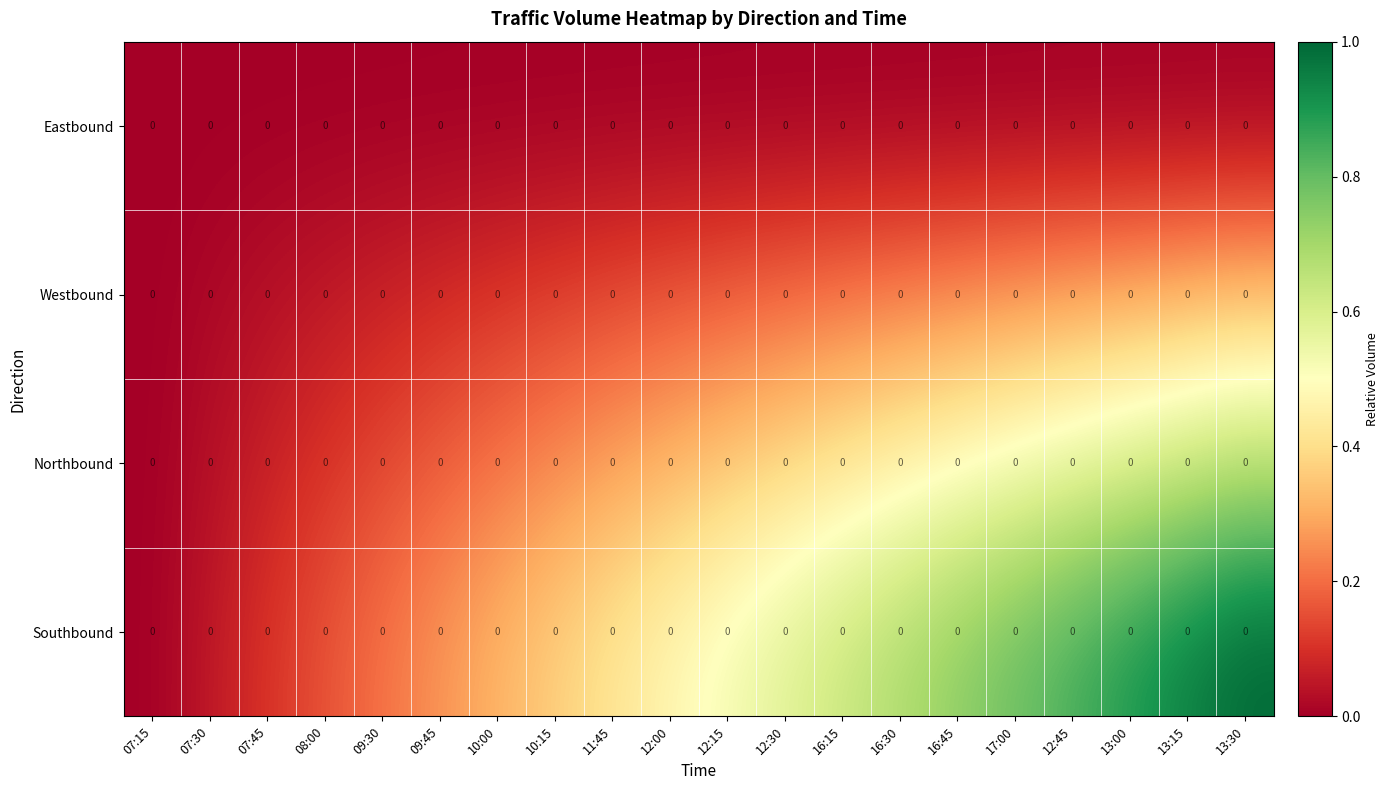

How many positive values does the Westbound series have?

19